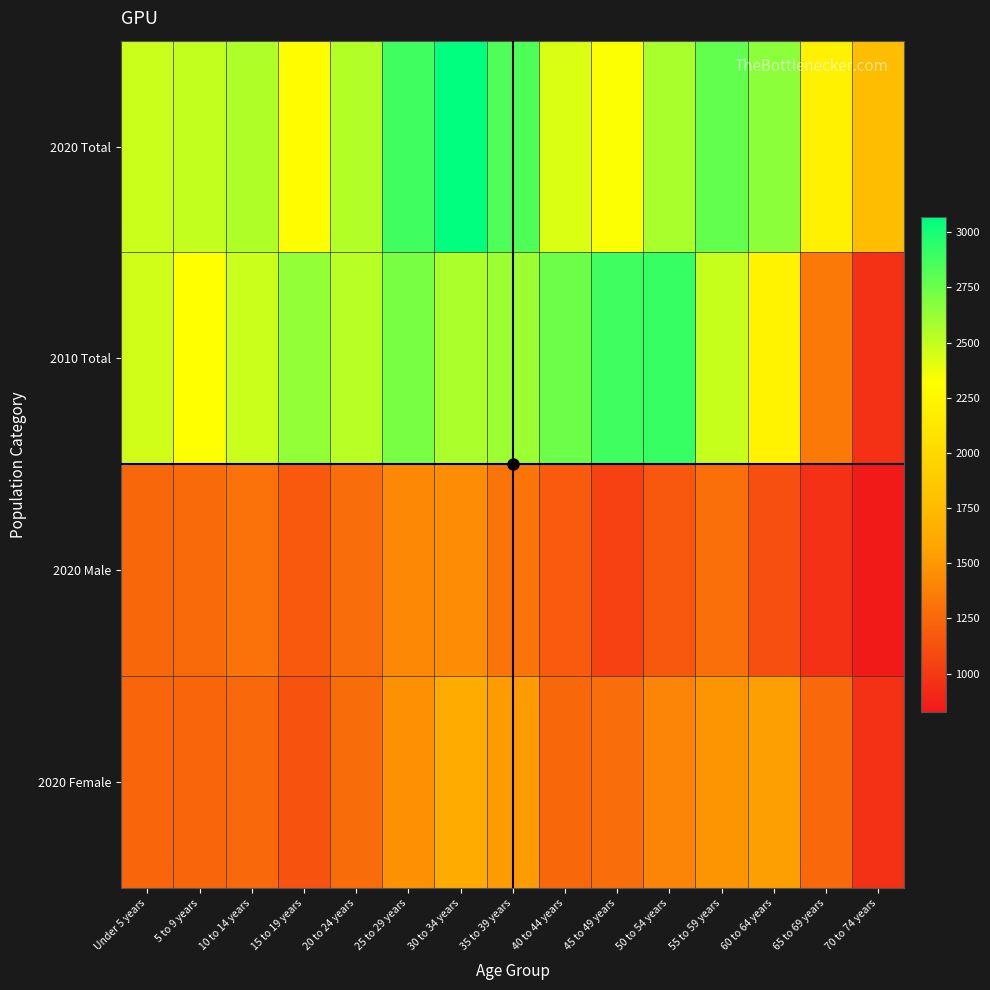

How many distinct data groups are displayed?

4